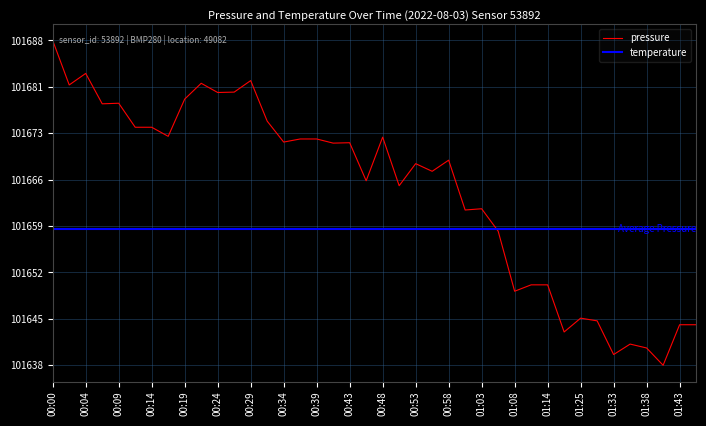

How many interior local peaks (higher than both neighbors) does the data have?

11